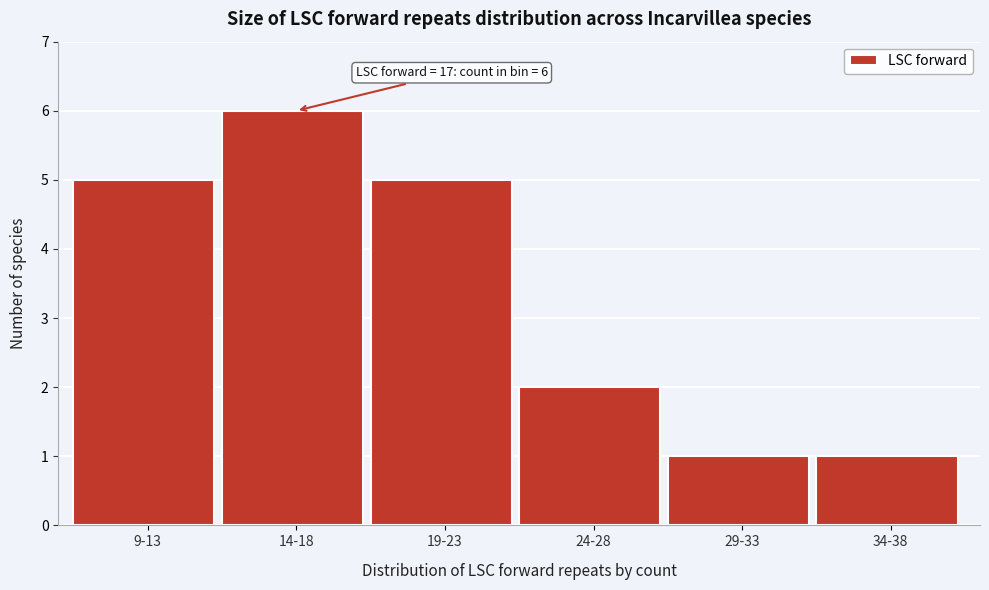

Reading left to right, what are all the values shown in this chart?

9-13=5	14-18=6	19-23=5	24-28=2	29-33=1	34-38=1